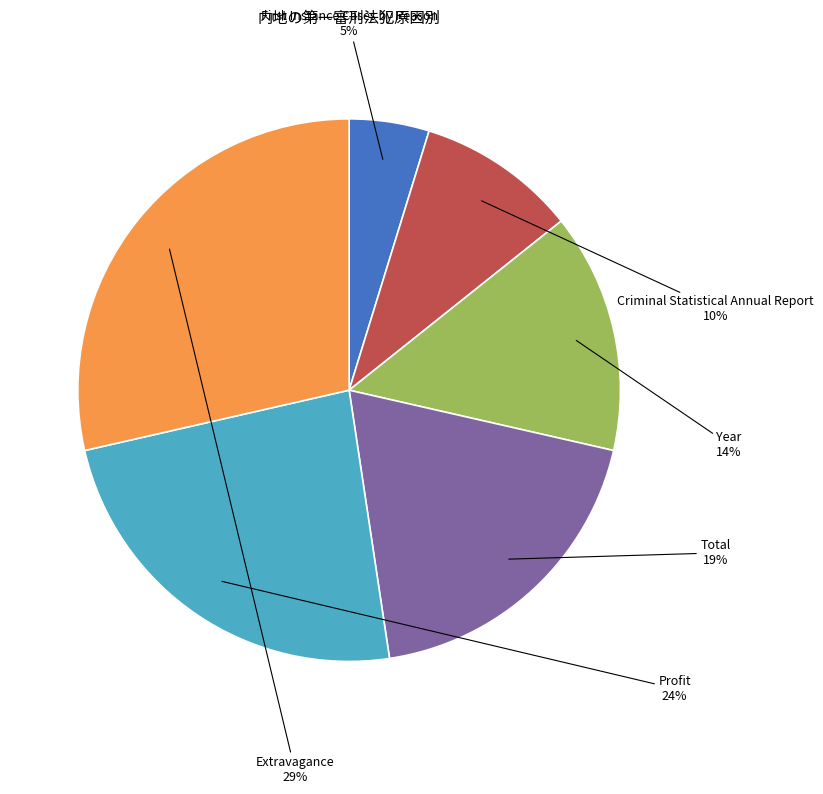

Which has a higher value, Criminal Statistical Annual Report or Year?

Year